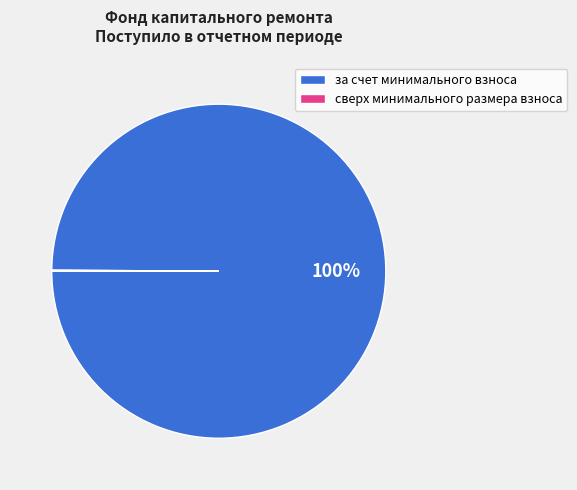

Is there any slice that represents more than half of the pie?

Yes